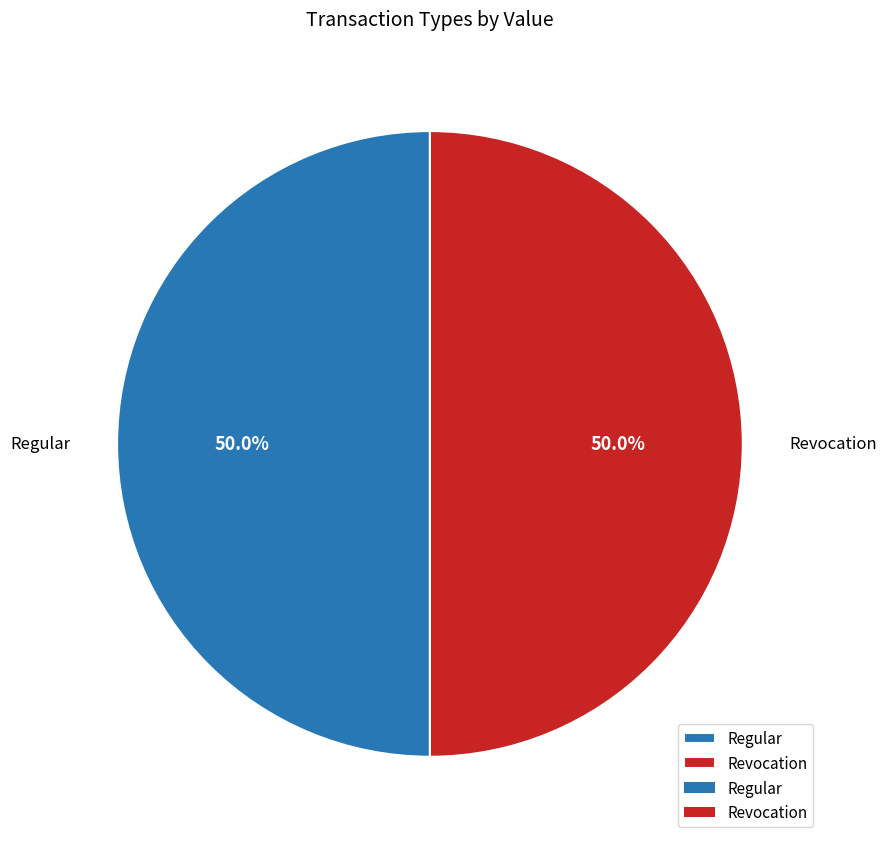

What is the ratio of the value at Regular to the value at Revocation?

1.0